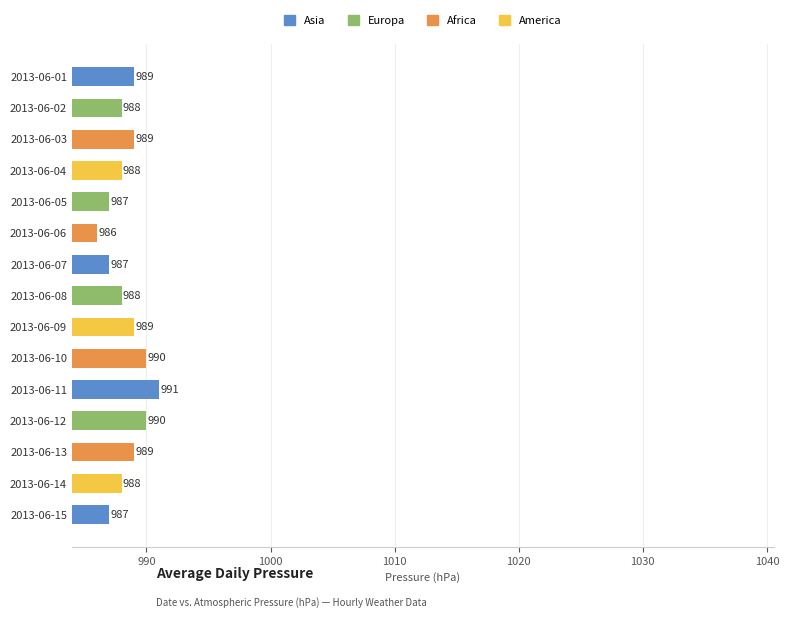

Which category has the lowest value across all series?

2013-06-06